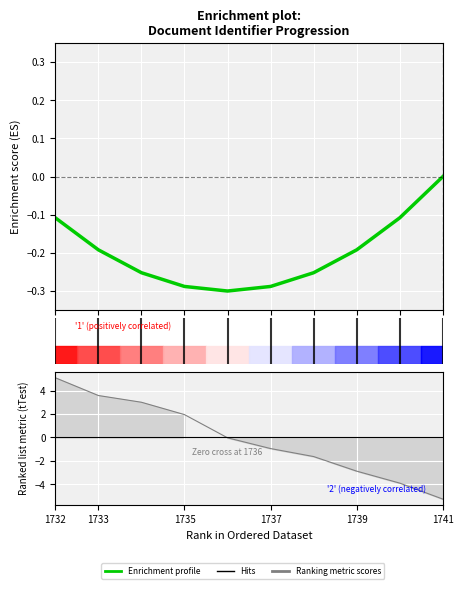

What is the sum of all values?

-2.0